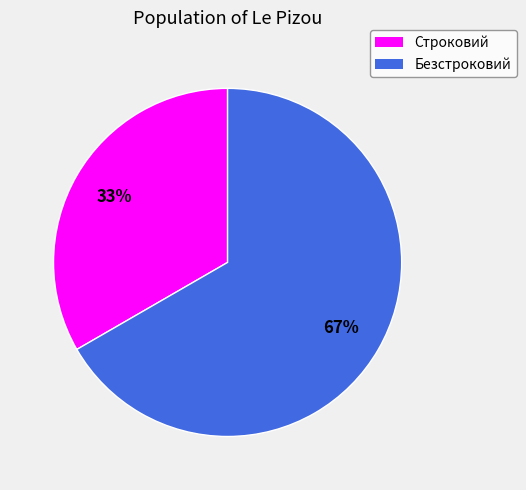

To the nearest percent, what portion does Безстроковий represent?

67%